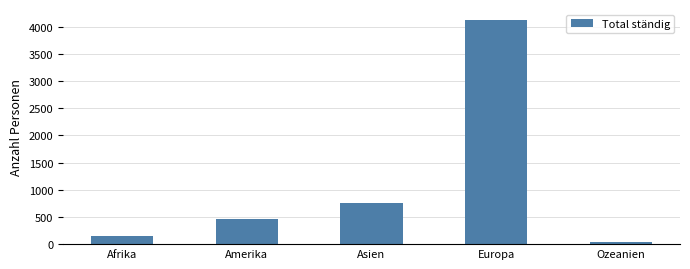

Does the chart contain any negative values?

No